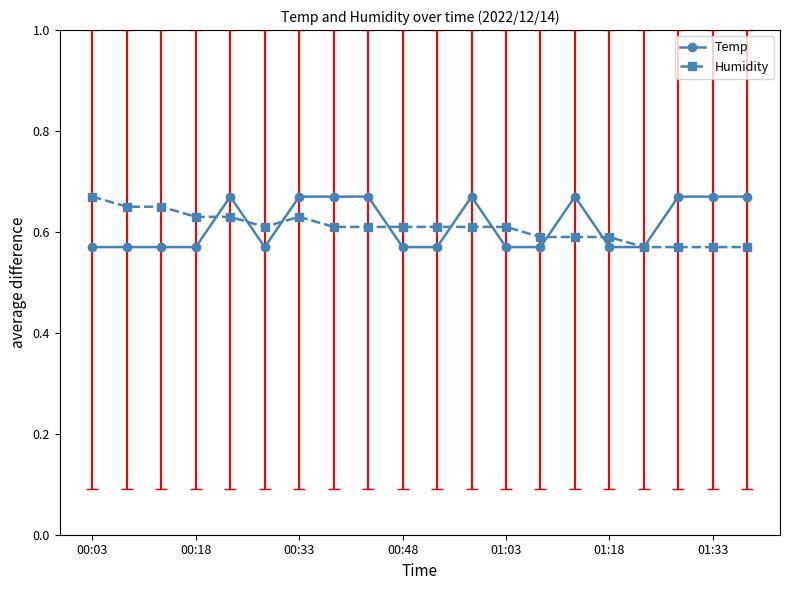

How many lines are shown in the chart?

2